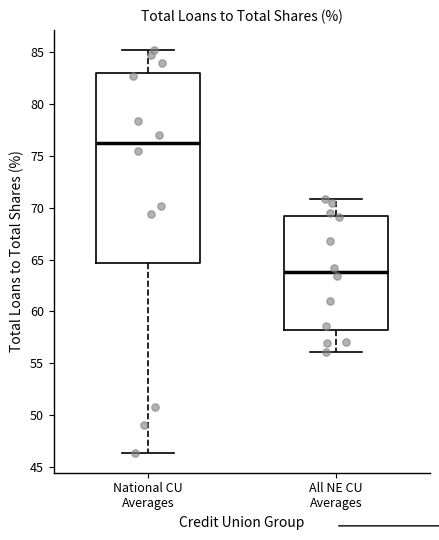

Comparing the boxes themselves (not the whiskers), which one is the tallest?

National CU Averages